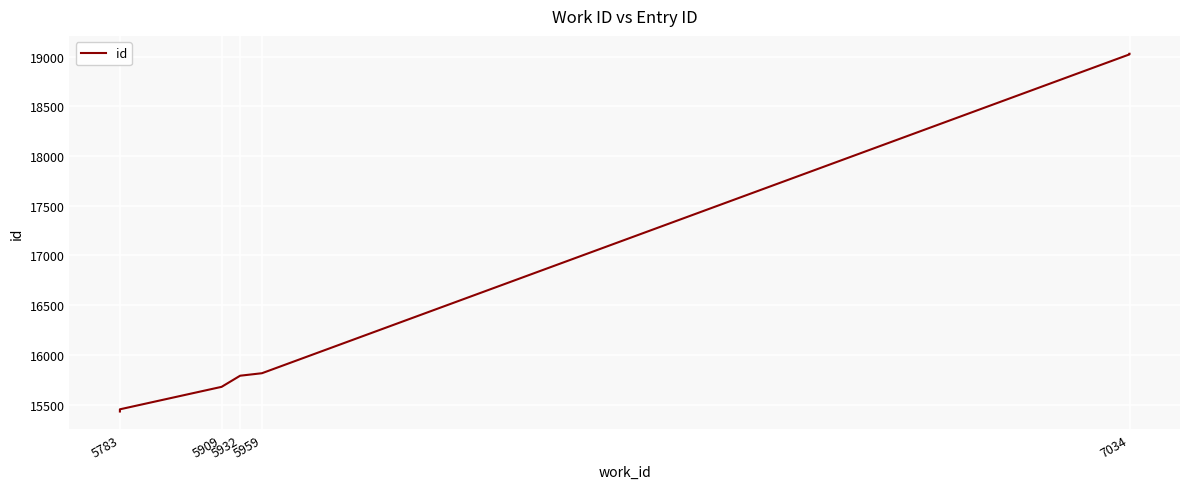

Reading left to right, transcribe all the data shown in this chart.

15430	15452	15678	15790	15815	19022	19028